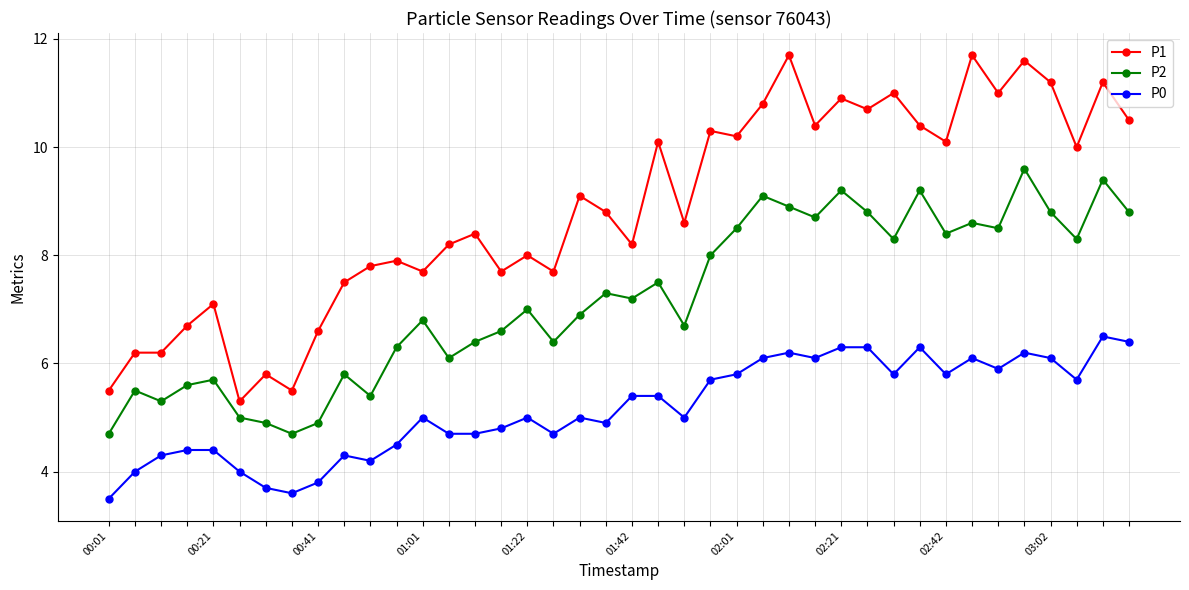

What is the difference between the maximum and second lowest values in the P2 series?

4.9